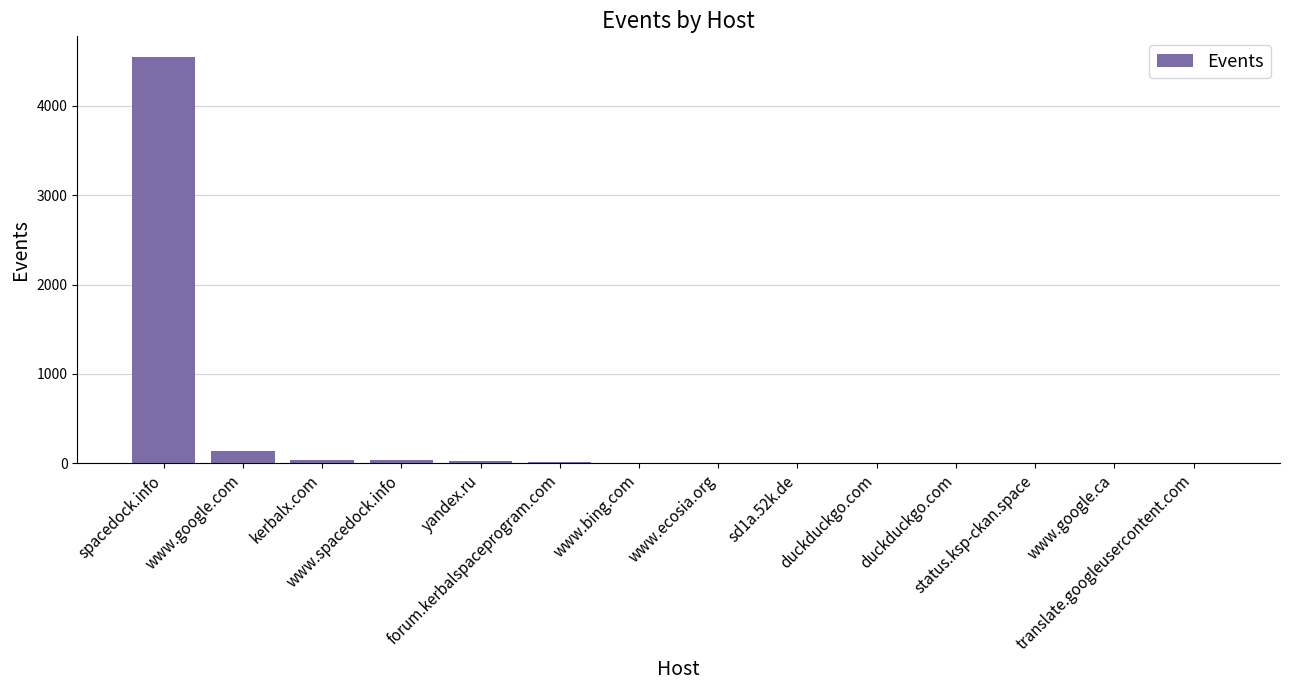

How many series are shown in this chart?

1